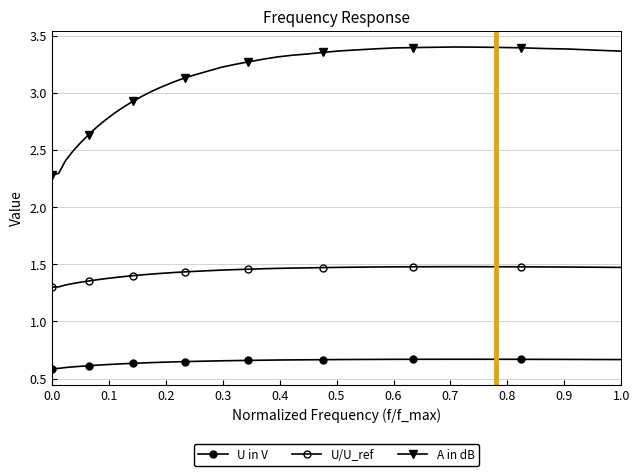

How many series are shown in this chart?

3